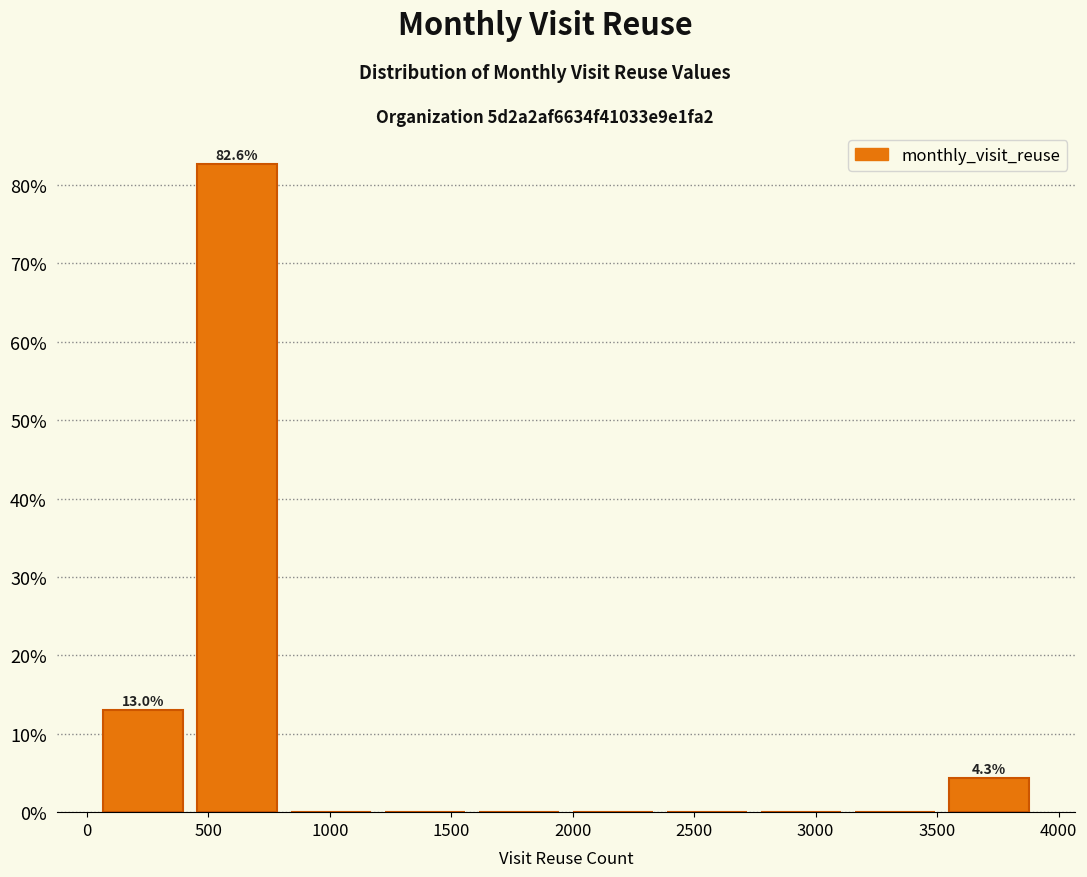

Which range on the x-axis has the tallest bar?

400 to 800